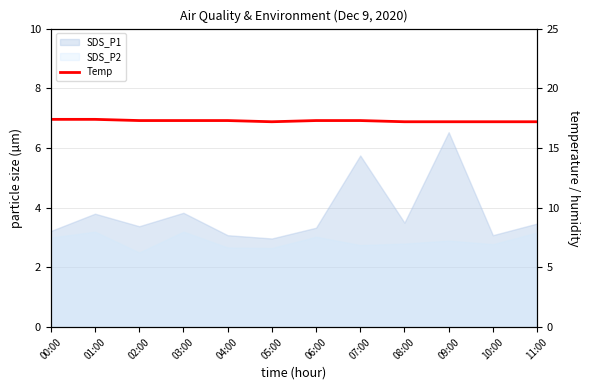

What is the average value?

17.3